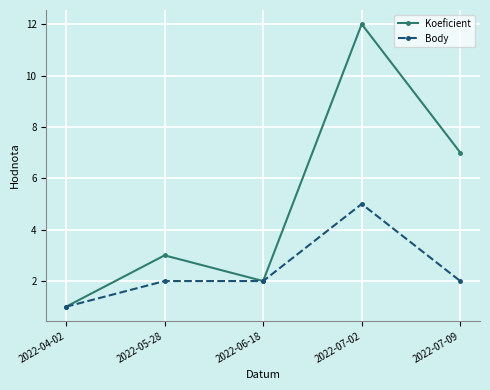

Does the chart display data point markers on the line(s)?

Yes